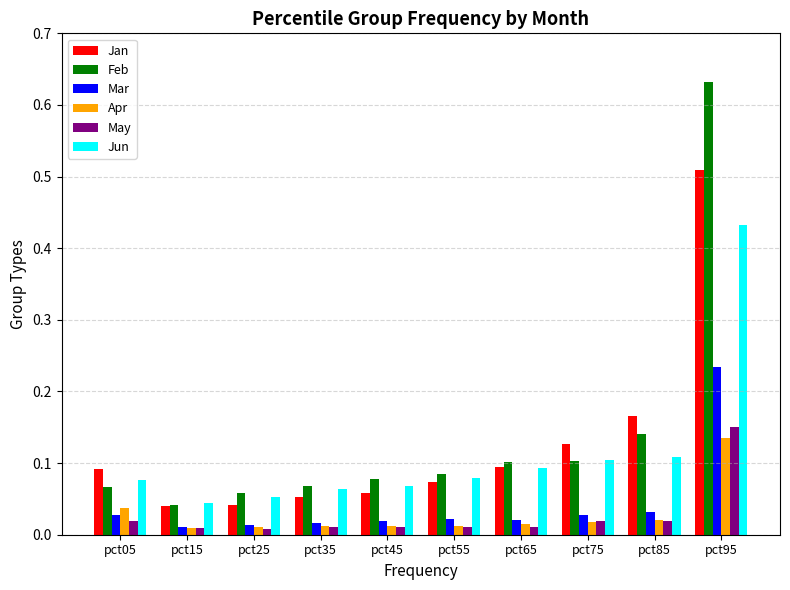

What is the sum of all Feb values?

1.4